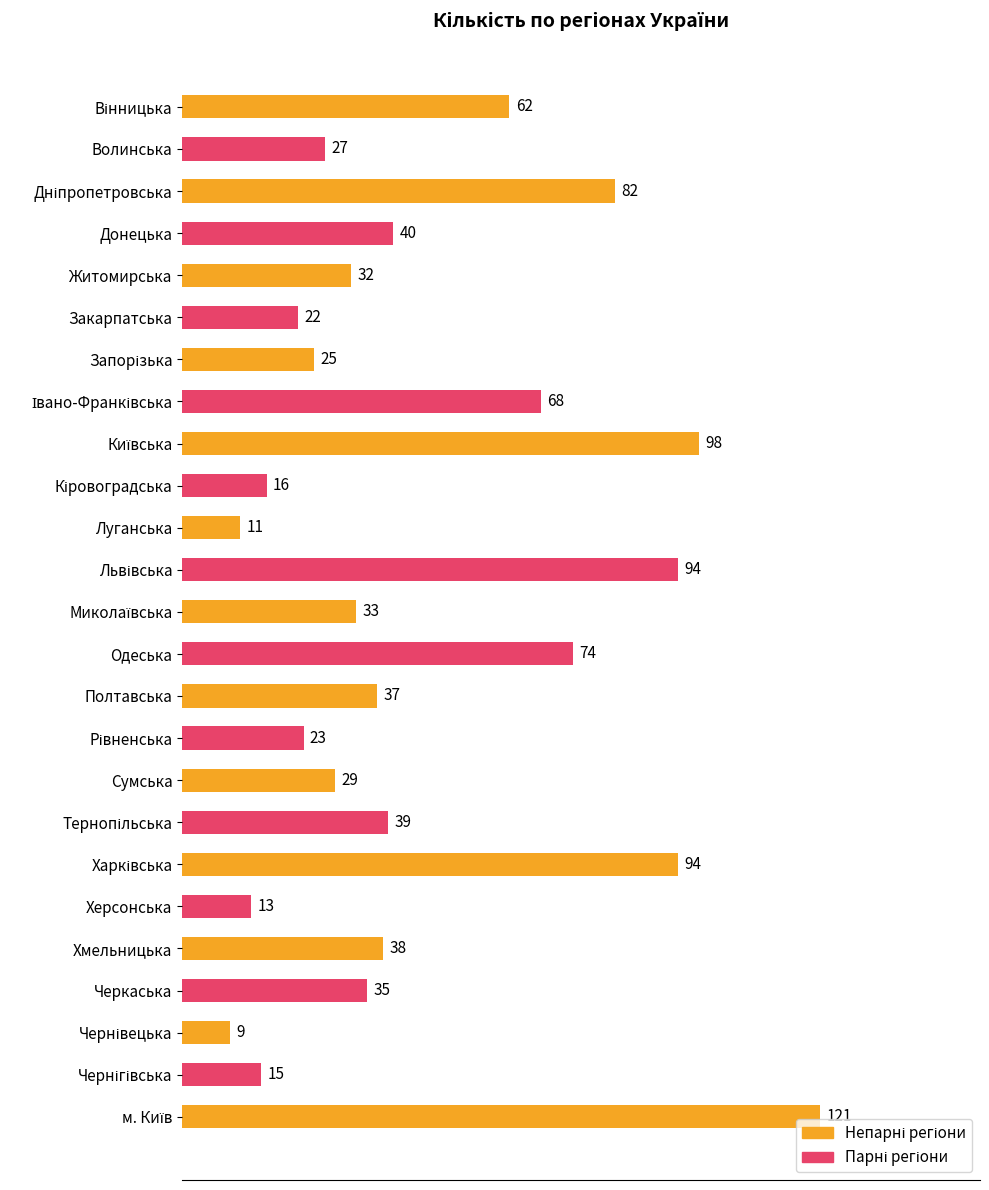

What is the difference between the maximum and minimum values?

112